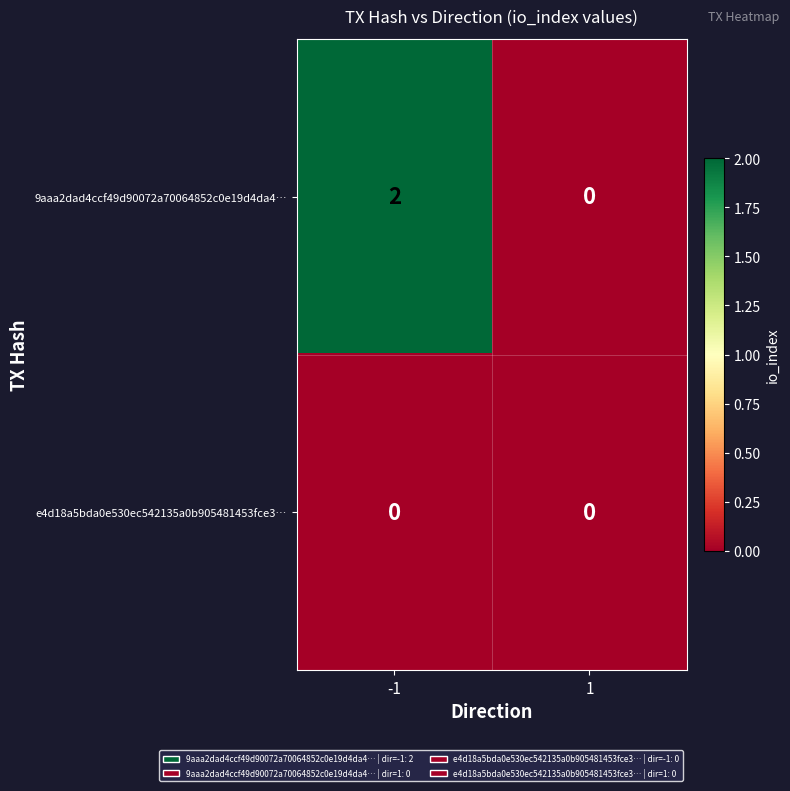

Rank the series by their maximum value, from highest to lowest.

9aaa2dad4ccf49d90072a70064852c0e19d4da4…, e4d18a5bda0e530ec542135a0b905481453fce3…